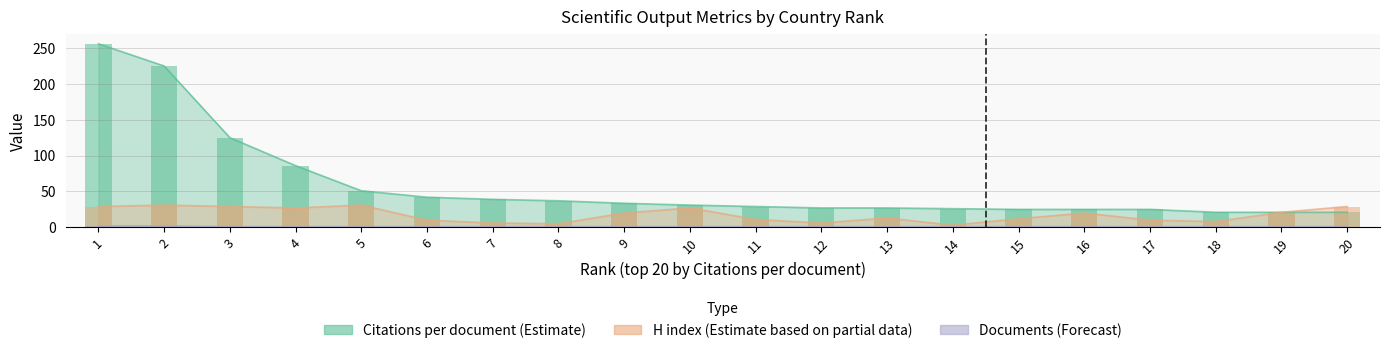

What is the average value of the Documents (Forecast) series?

1.1